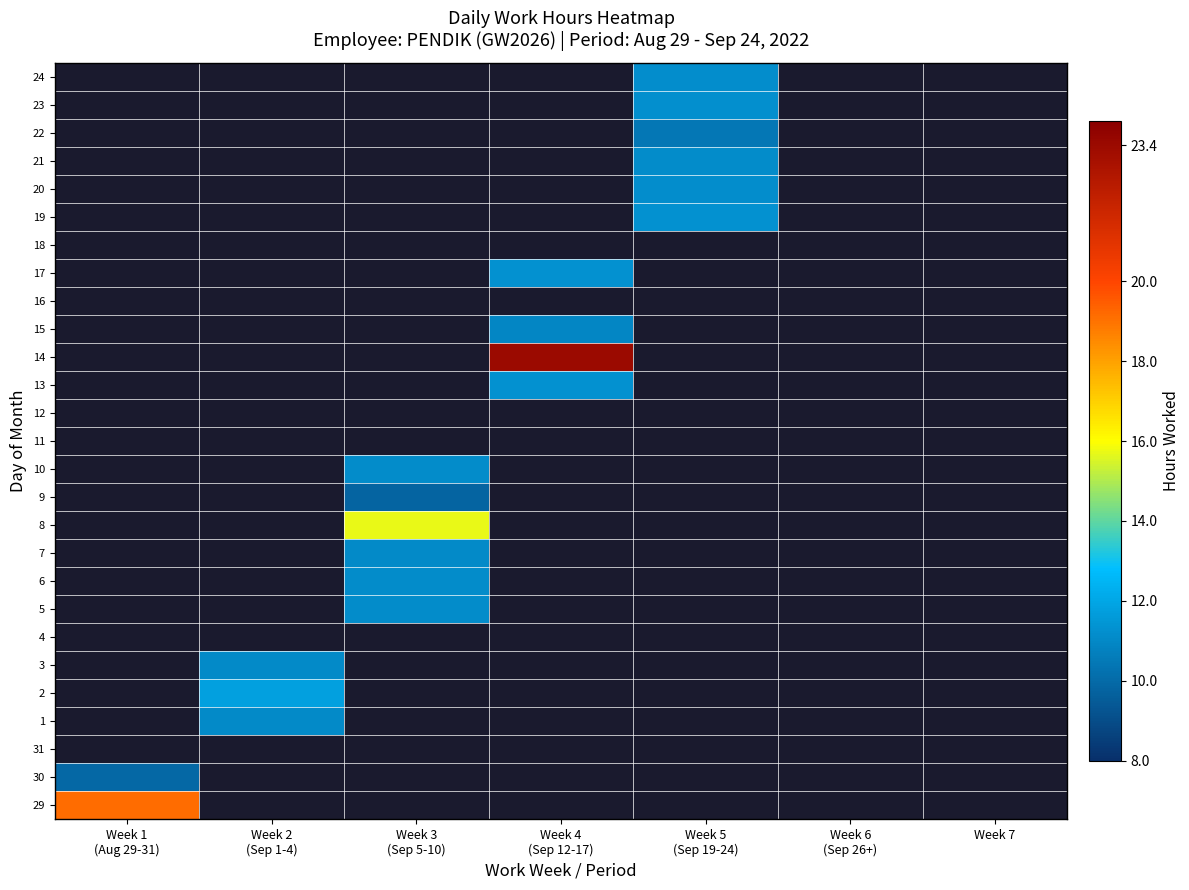

Is it true that 14 equals 0.0 at Week 5 (Sep 19-24)?

True